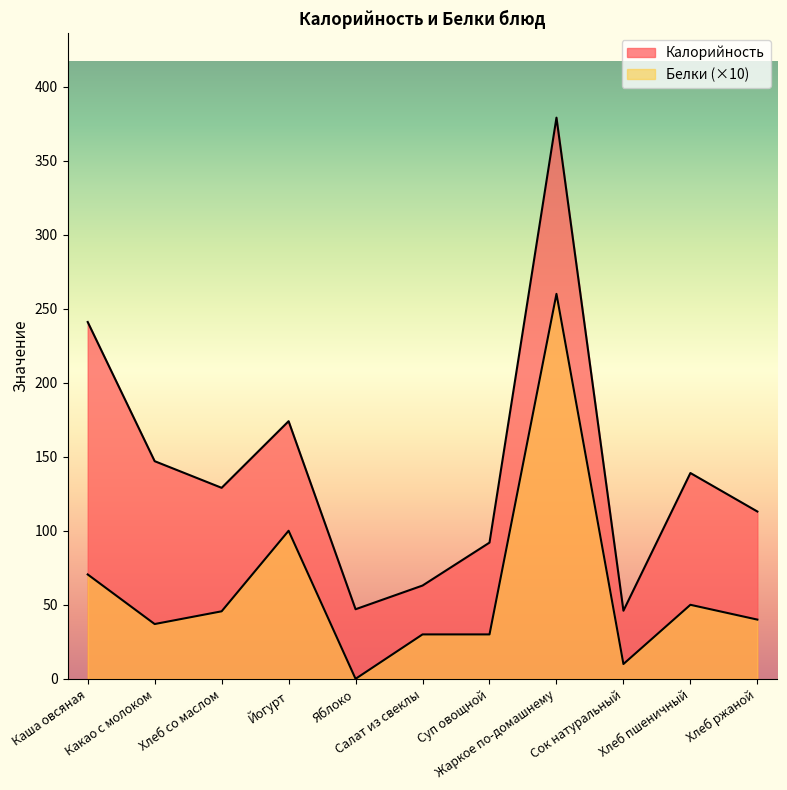

What is the minimum value for Калорийность?

46.0